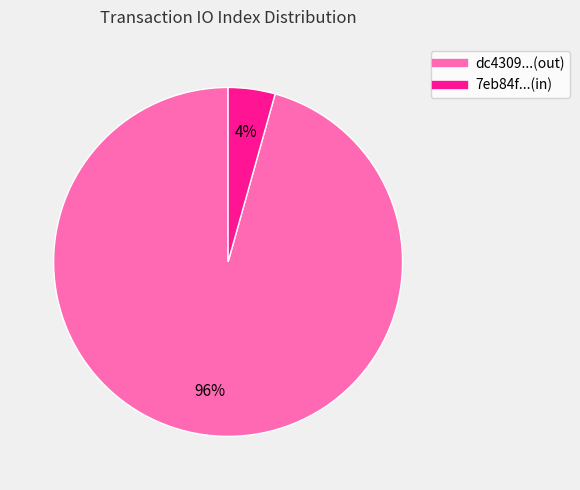

Does any single category account for the majority?

Yes